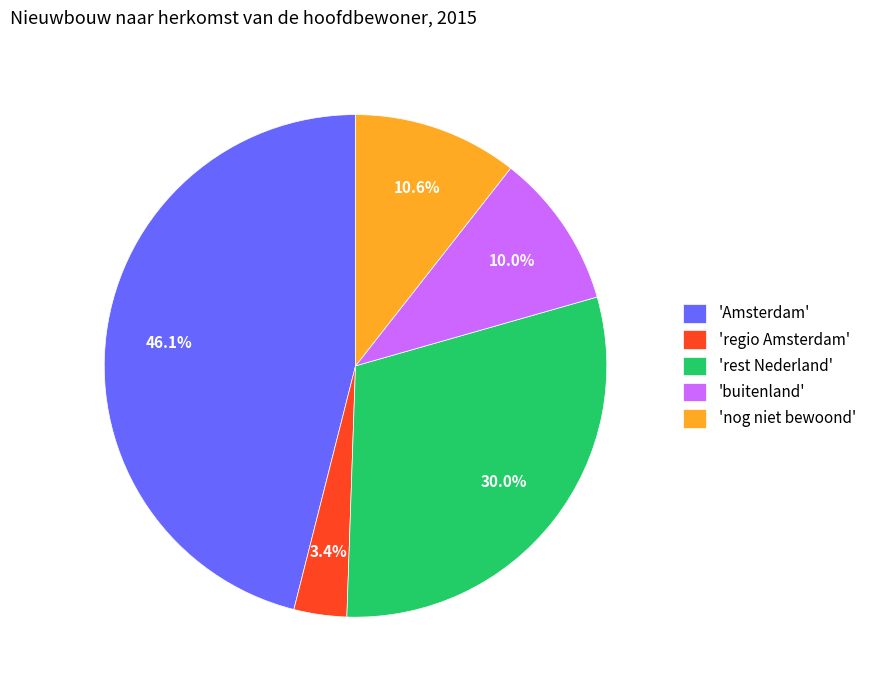

What is the ratio of the value at 'Amsterdam' to the value at 'regio Amsterdam'?

13.6